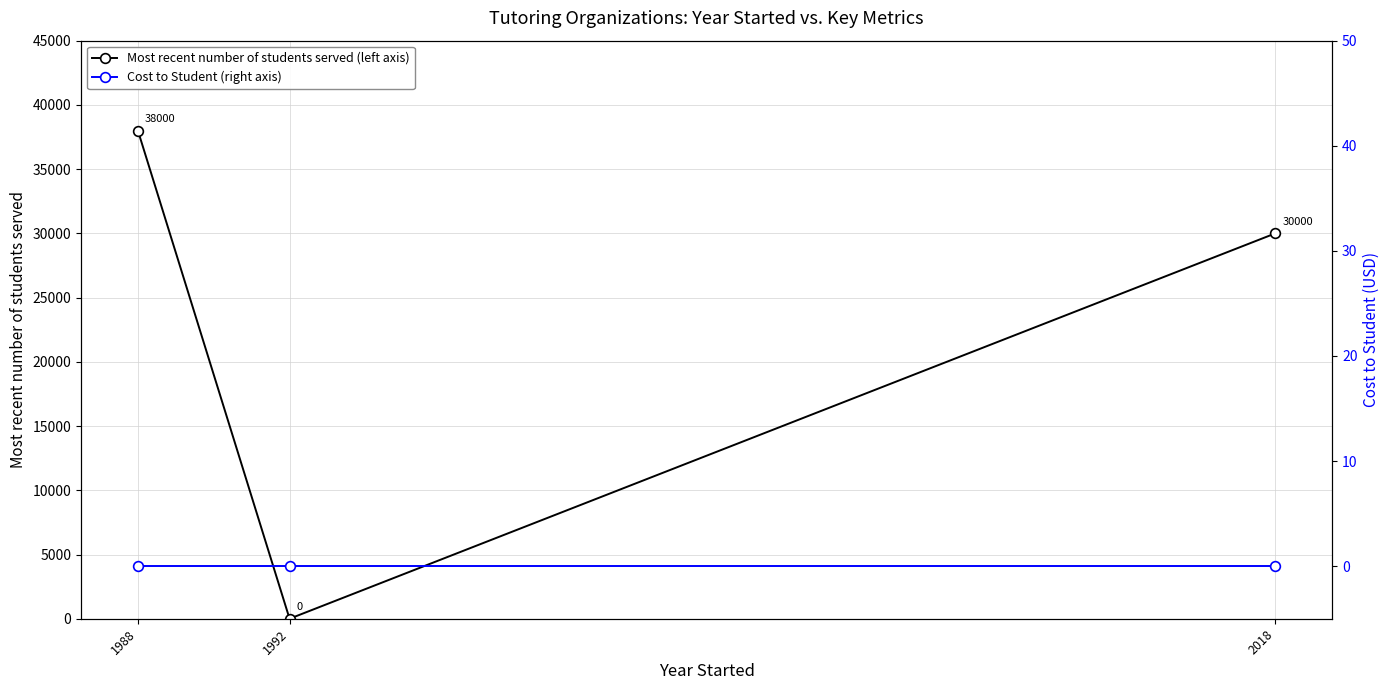

At which label is Cost to Student (right axis) closest to 0?

1988